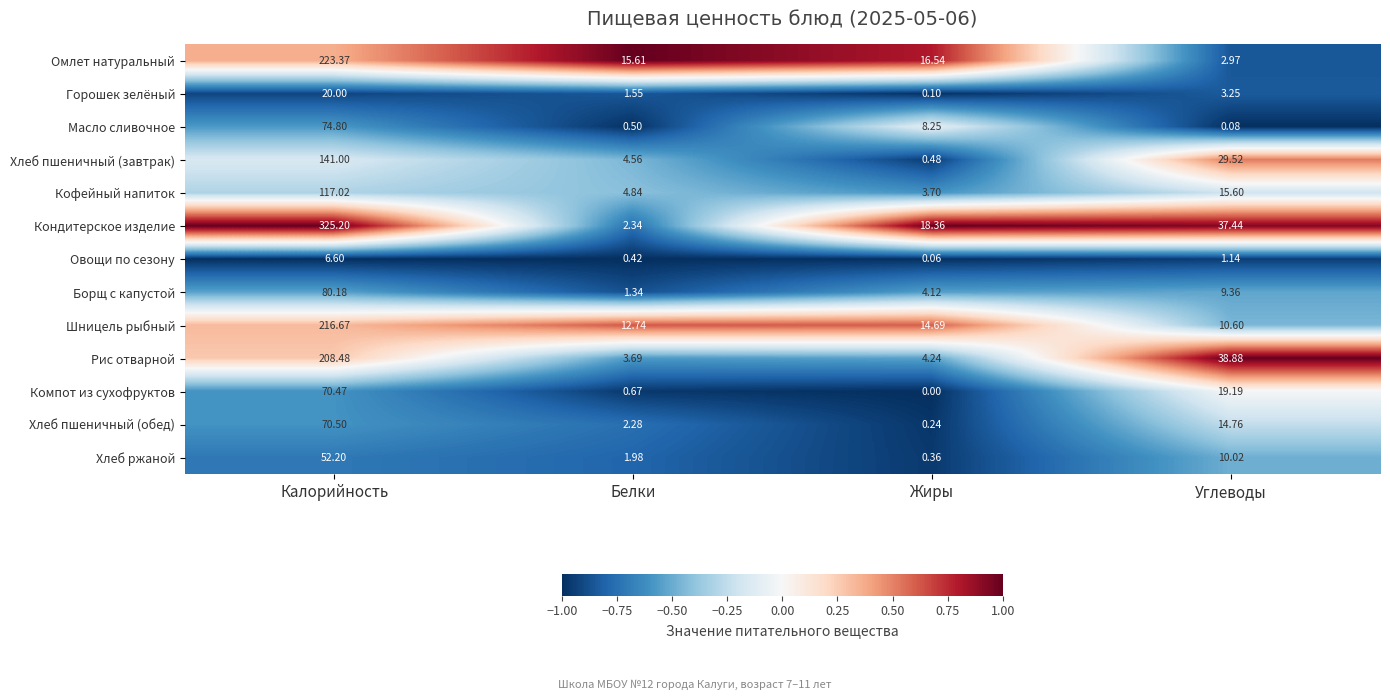

At which category is the sum across all series the highest?

Калорийность